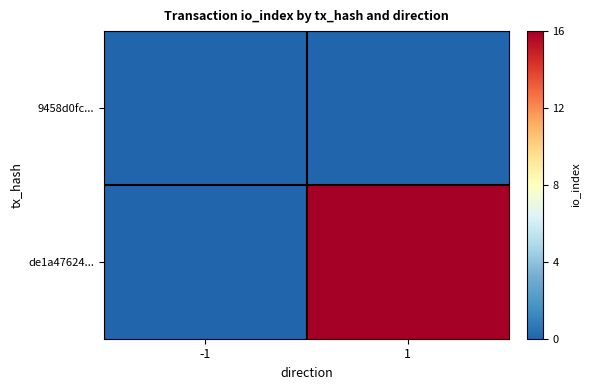

Reading right to left, list all the values displayed in this chart.

9458d0fc...: 1=0	-1=0
de1a47624...: 1=16	-1=0